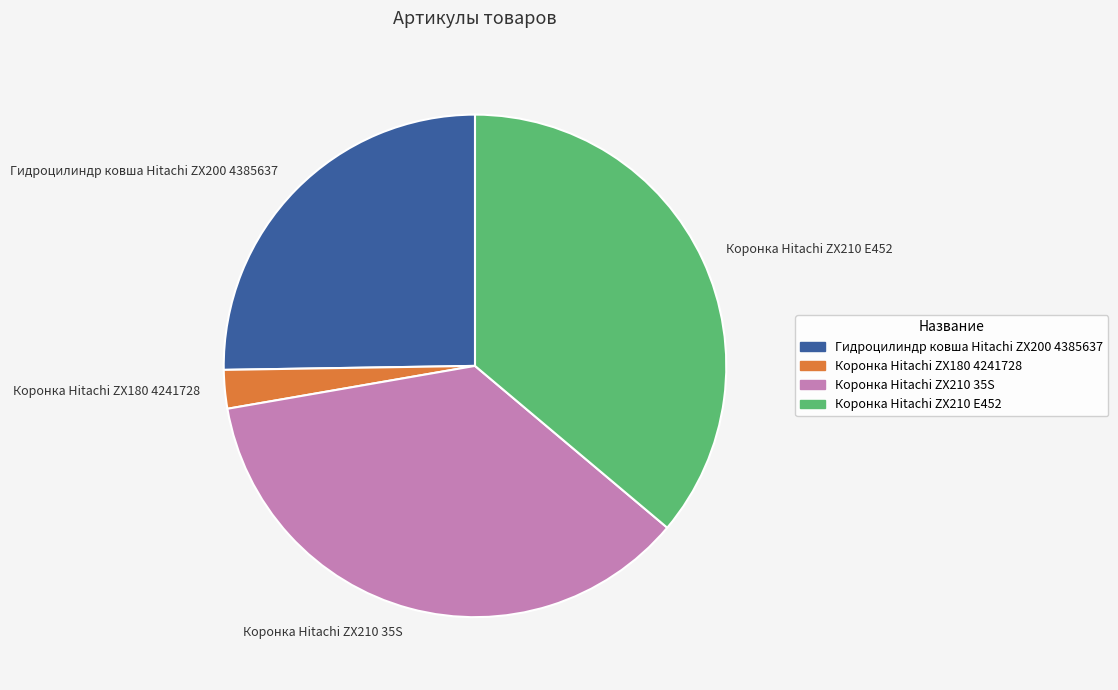

Between Гидроцилиндр ковша Hitachi ZX200 4385637 and Коронка Hitachi ZX210 35S, which is larger?

Коронка Hitachi ZX210 35S